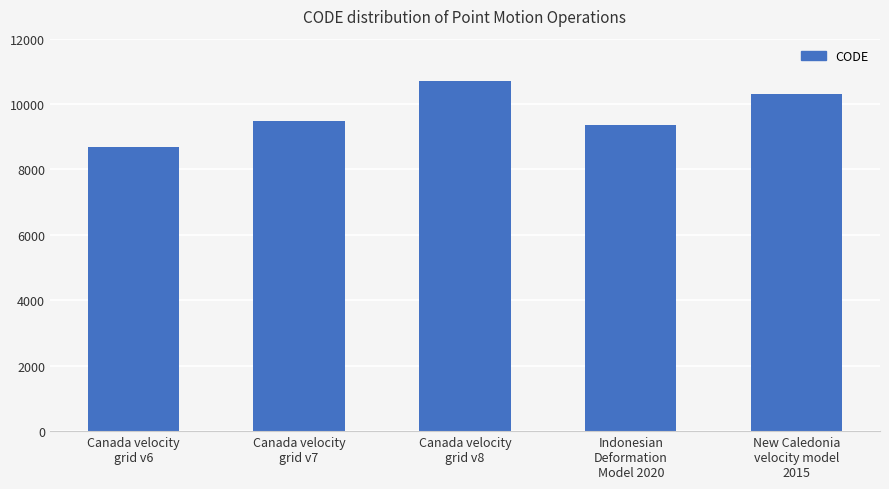

Reading left to right, extract all data points from this chart.

8676	9483	10707	9375	10323